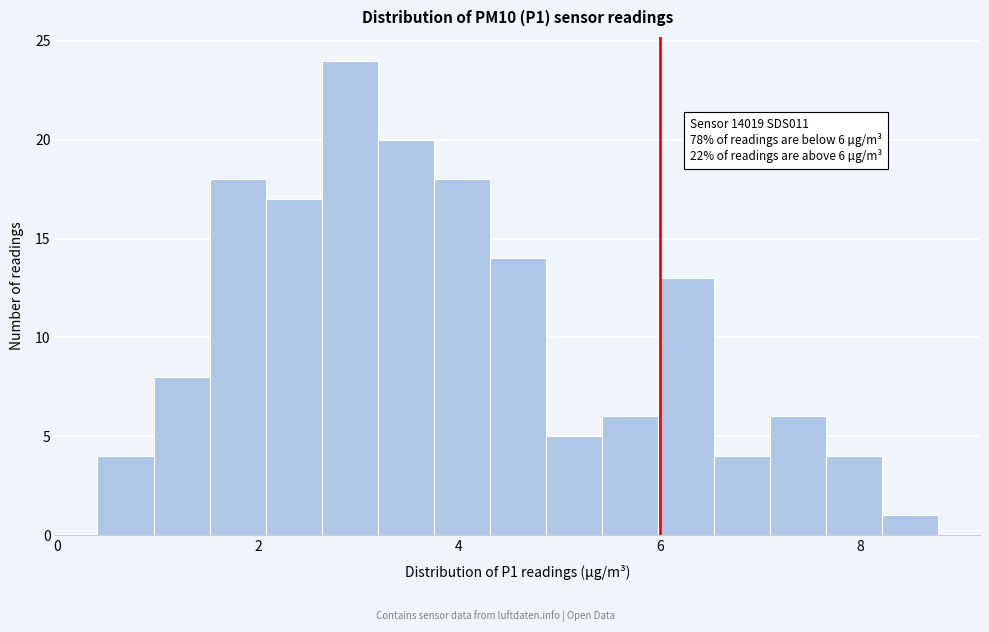

Read against the x-axis, roughly where is the centre of the tallest bar?

3.0